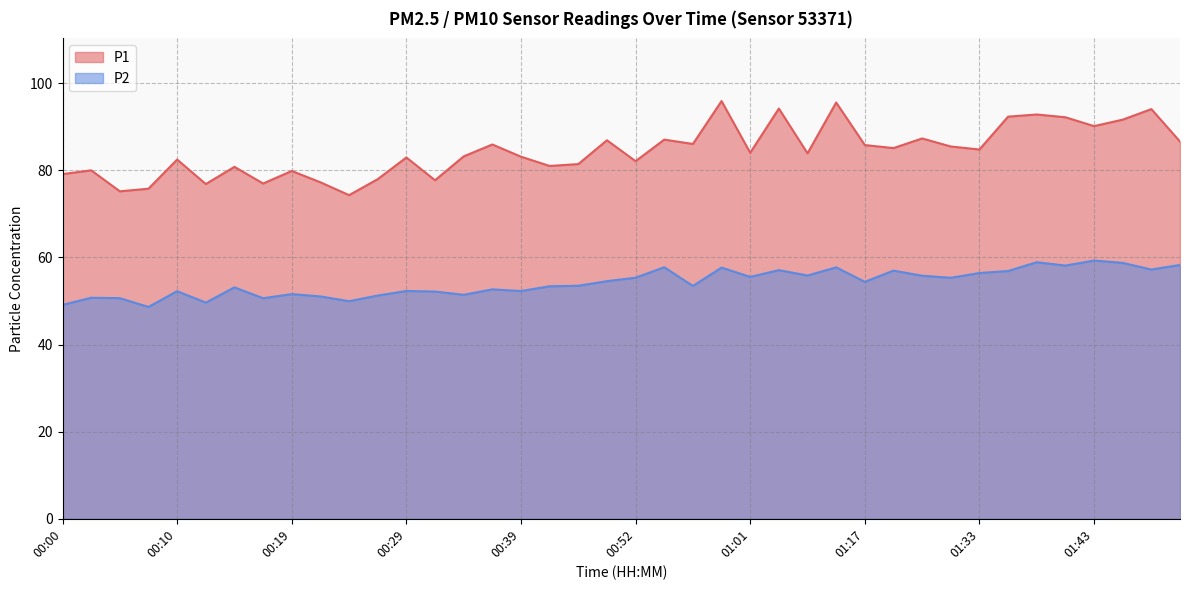

At which label does P2 reach its peak?

01:43